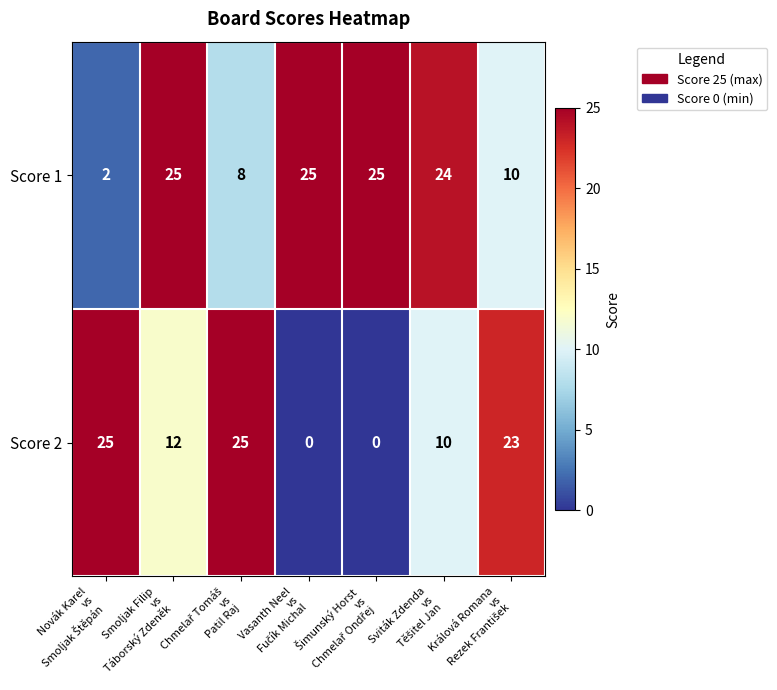

What is the highest value of the Score 2 series?

25